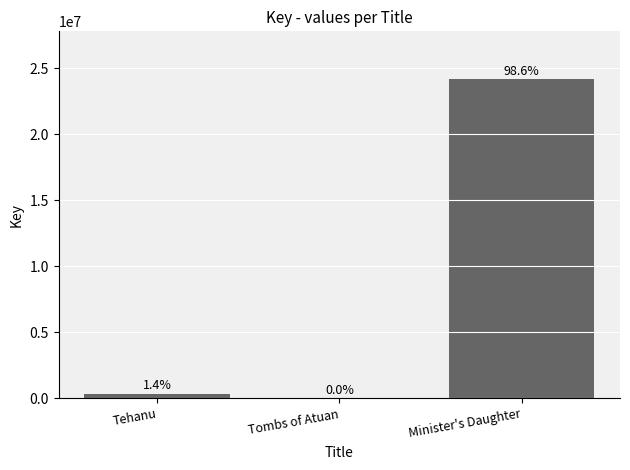

Are the bars horizontal?

No